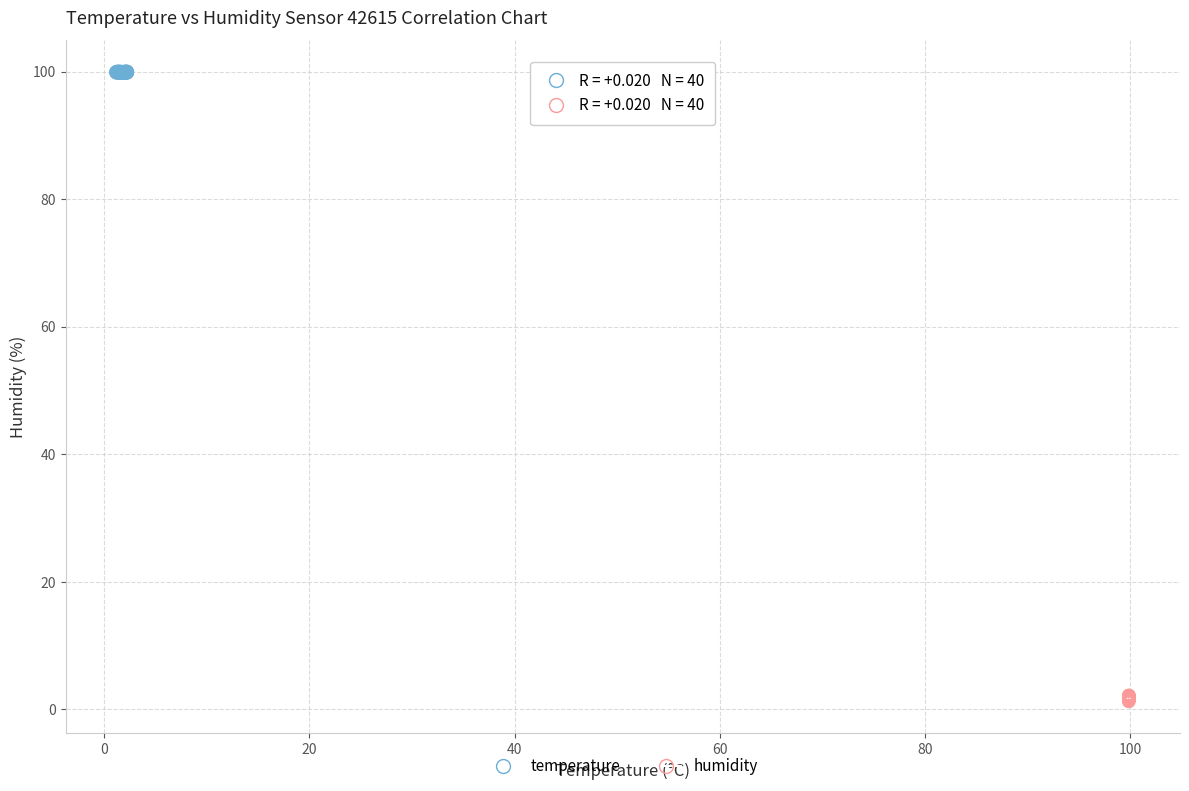

Which series reaches the minimum Y coordinate?

humidity